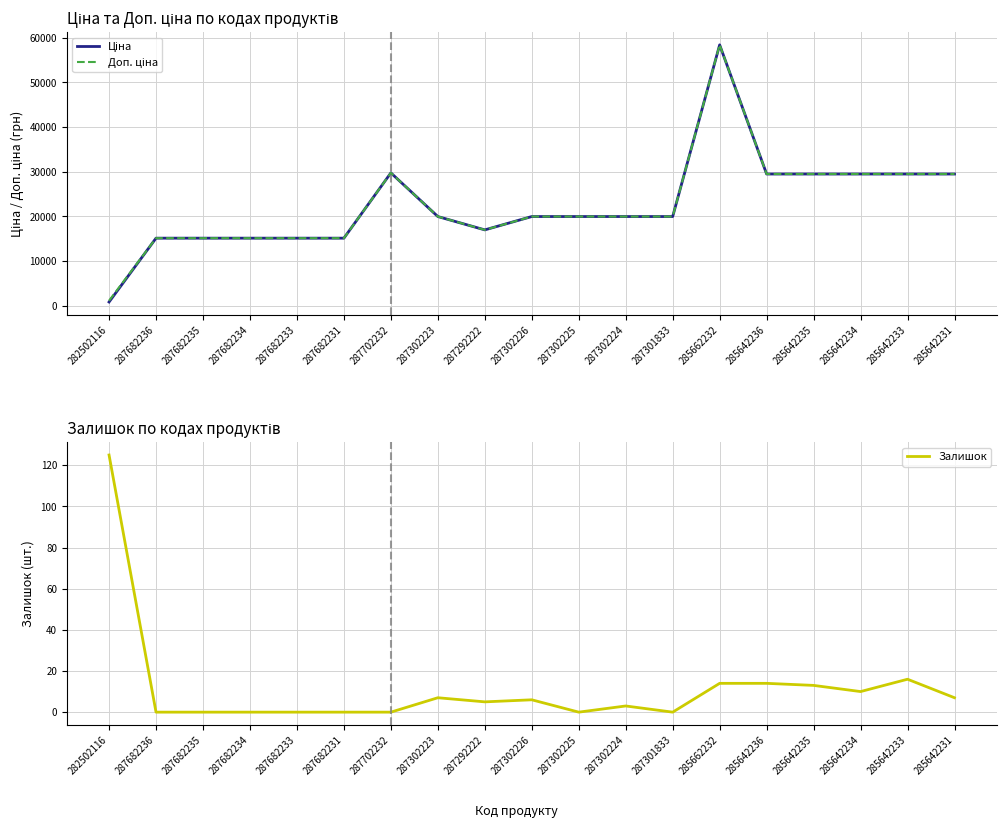

True or false: Ціна has more than 1 interior local peaks.

True